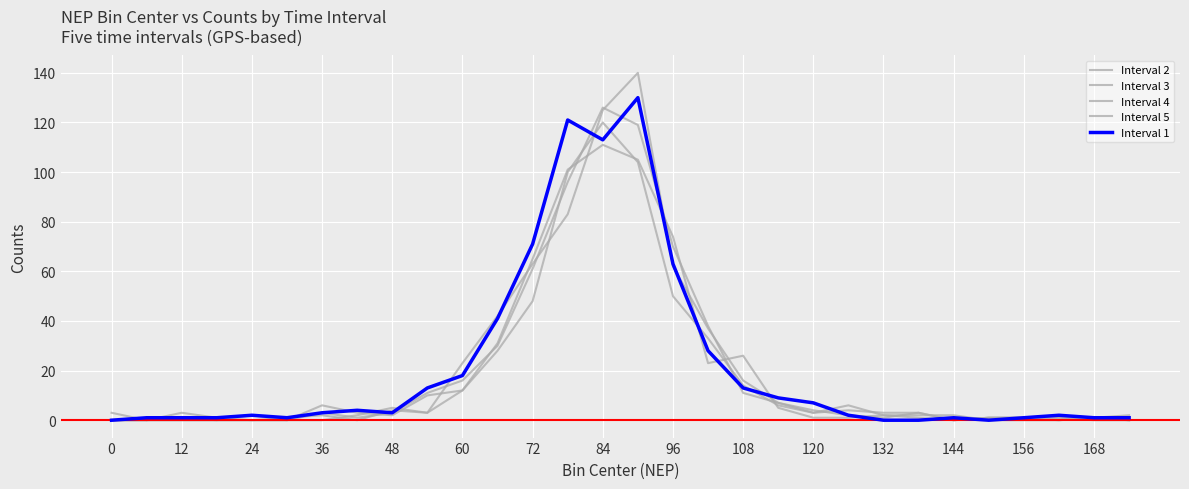

Which series has the largest total across all categories?

Interval 1